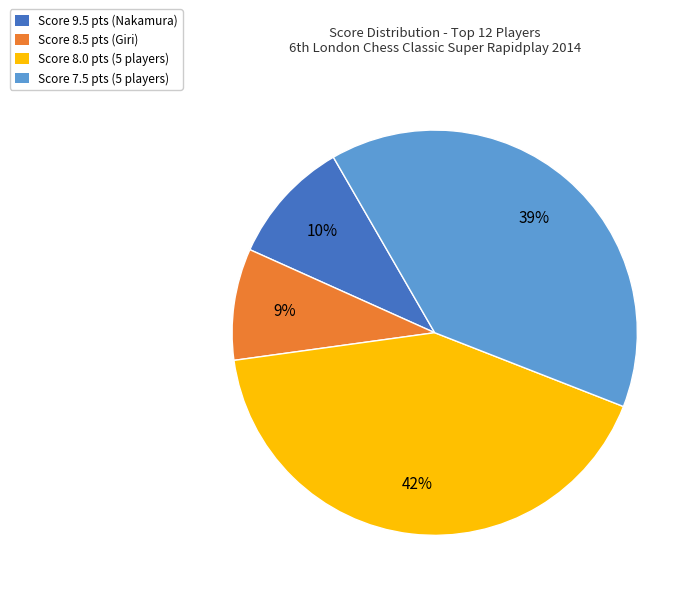

What is the largest slice in the pie chart?

Score 8.0 pts (5 players)